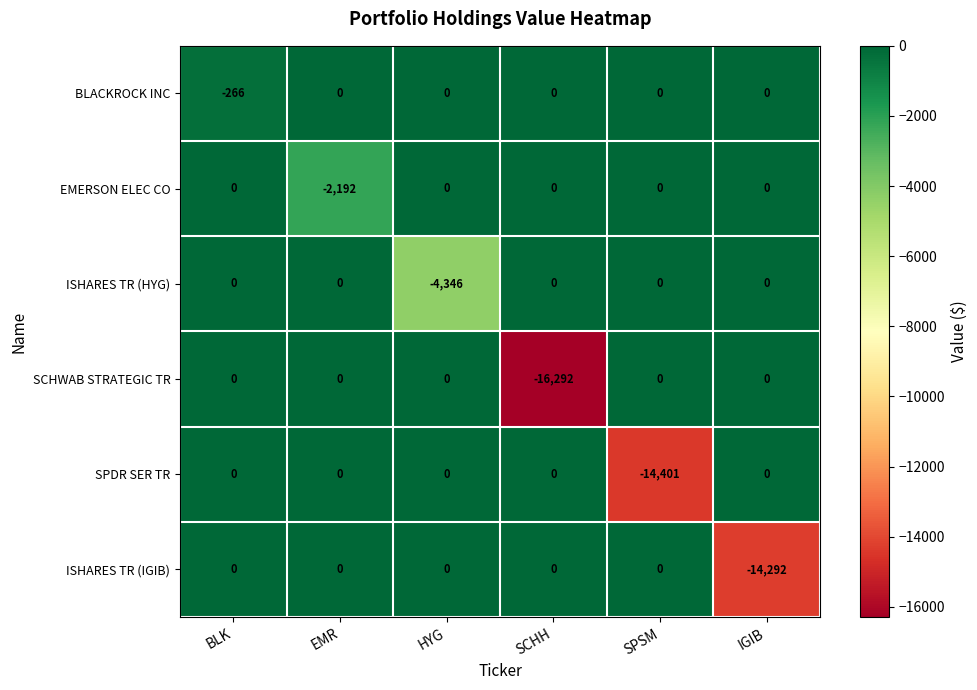

What is the total value across all series at HYG?

-4346